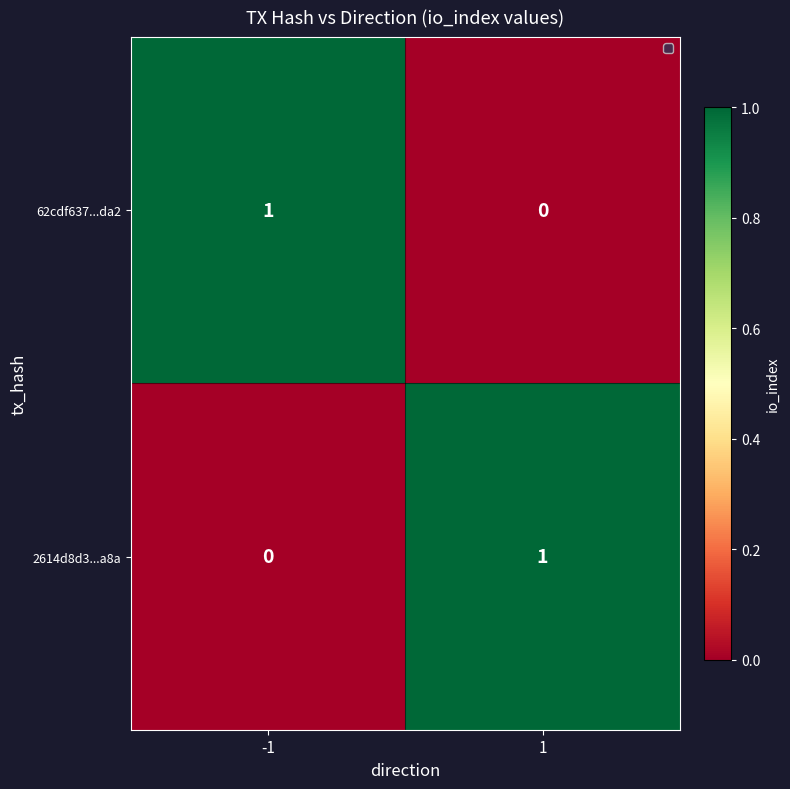

True or false: 2614d8d3...a8a has a value of 0 at -1.

True